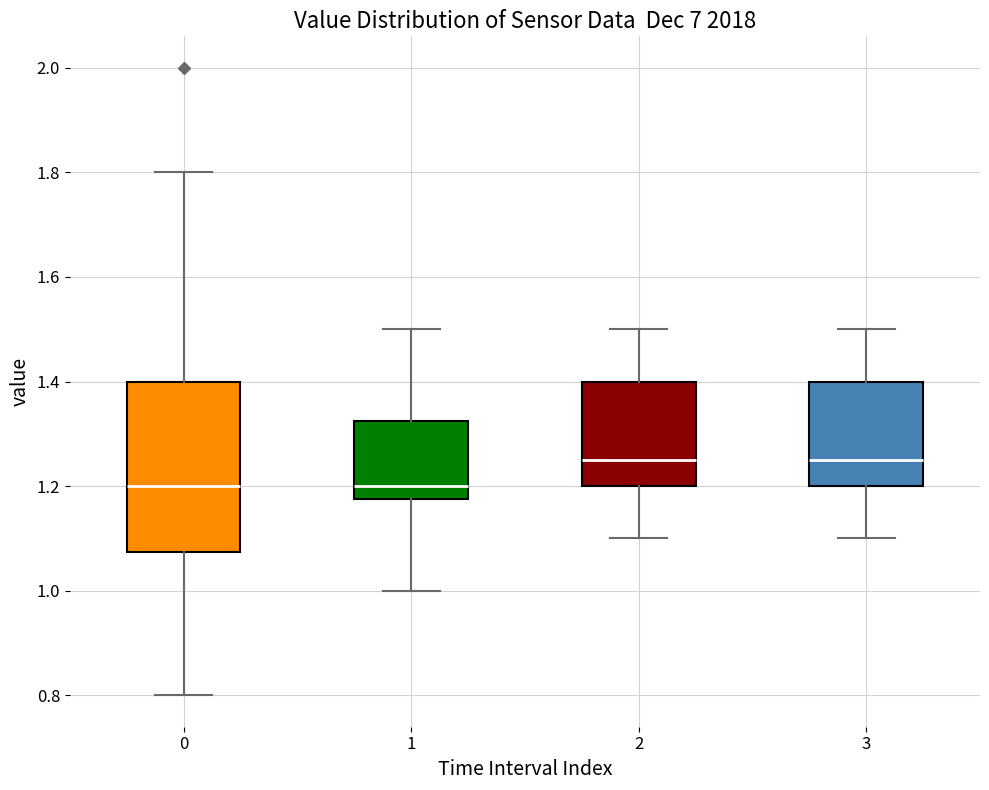

Which box is the tallest, from its lower edge to its upper edge?

0